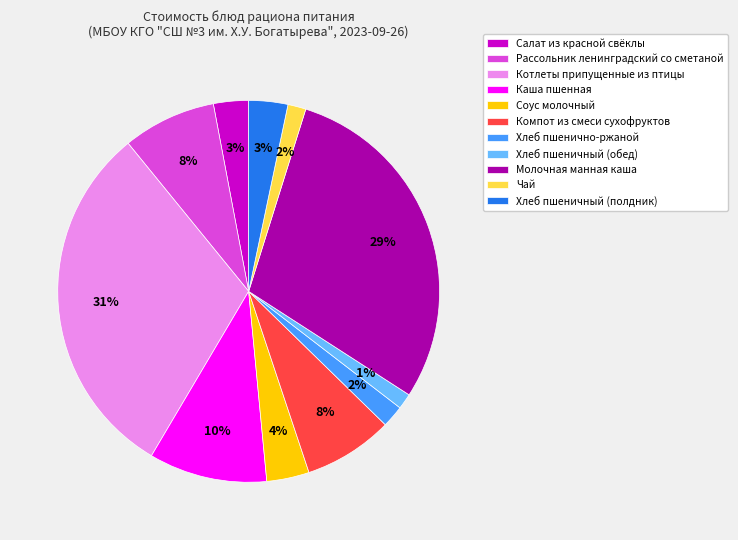

How many segments does this pie chart have?

11